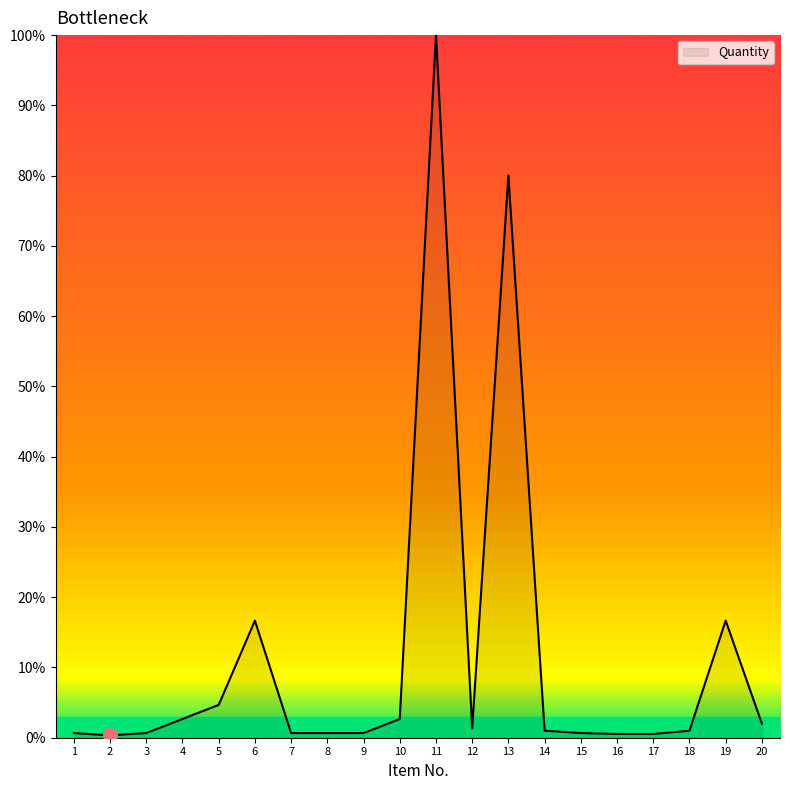

What is the maximum value shown in the chart?

100.0